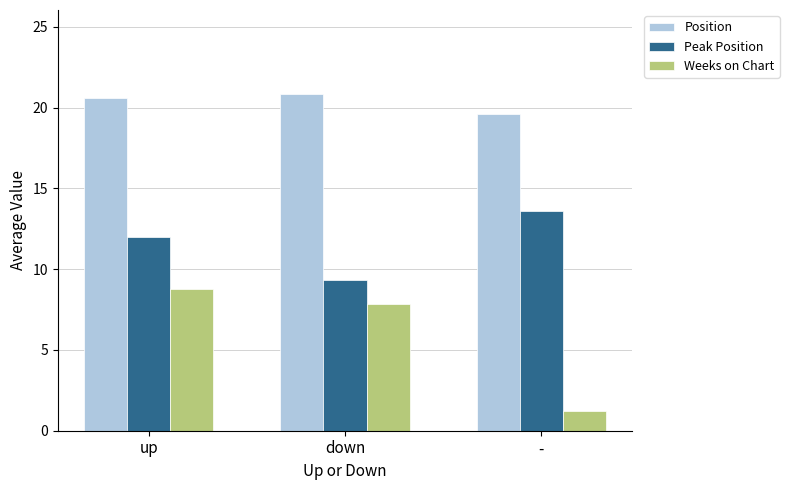

What is the difference between the maximum and minimum values in the Weeks on Chart series?

7.5